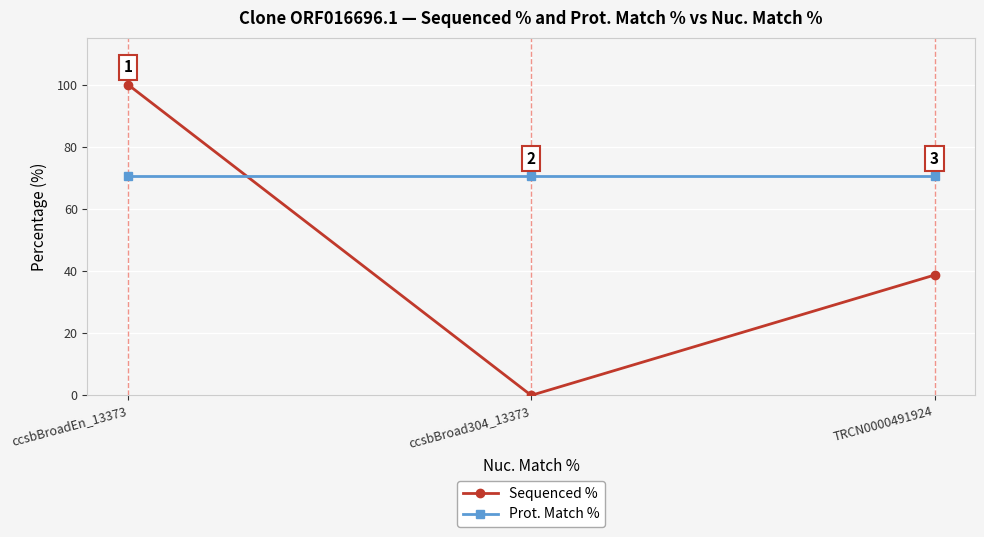

At how many categories does at least one series exceed 6?

3